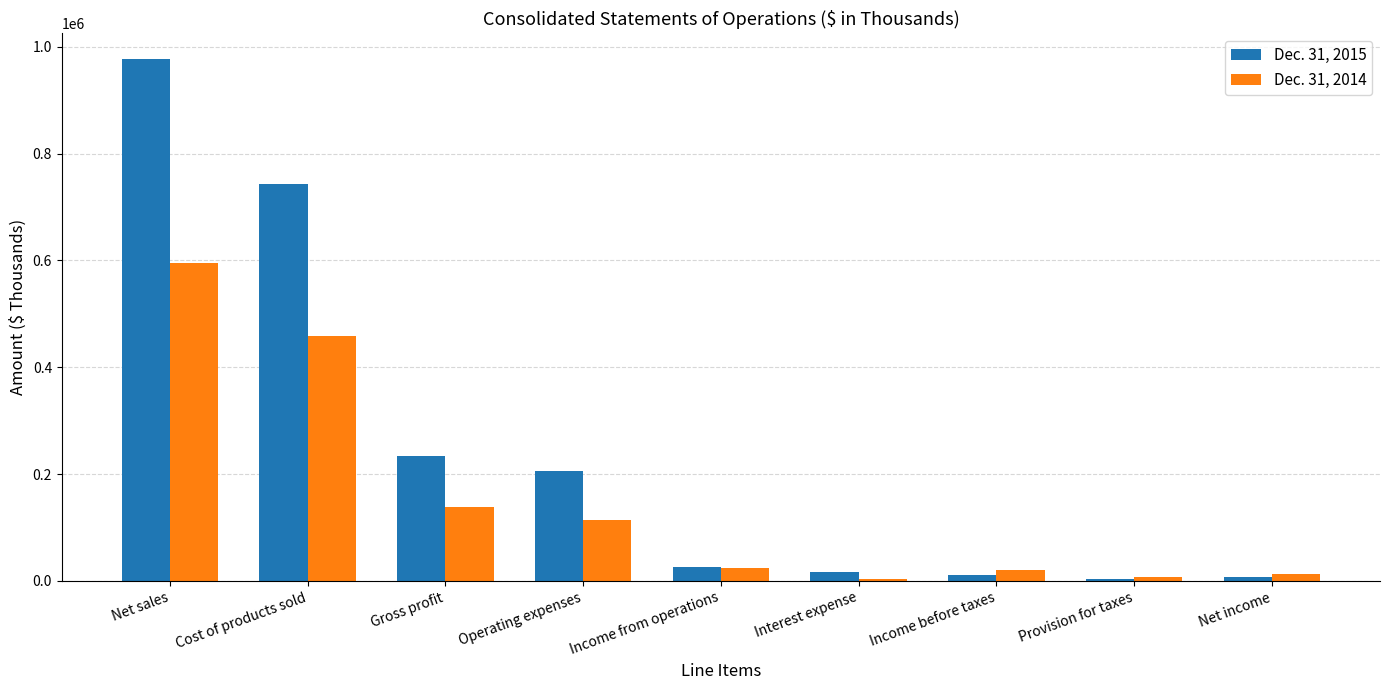

At which category is the sum across all series the highest?

Net sales